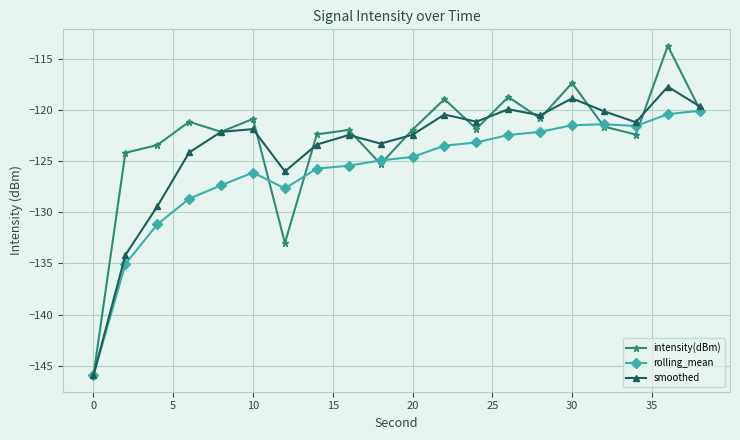

Rank the series by their maximum value, from lowest to highest.

rolling_mean, smoothed, intensity(dBm)